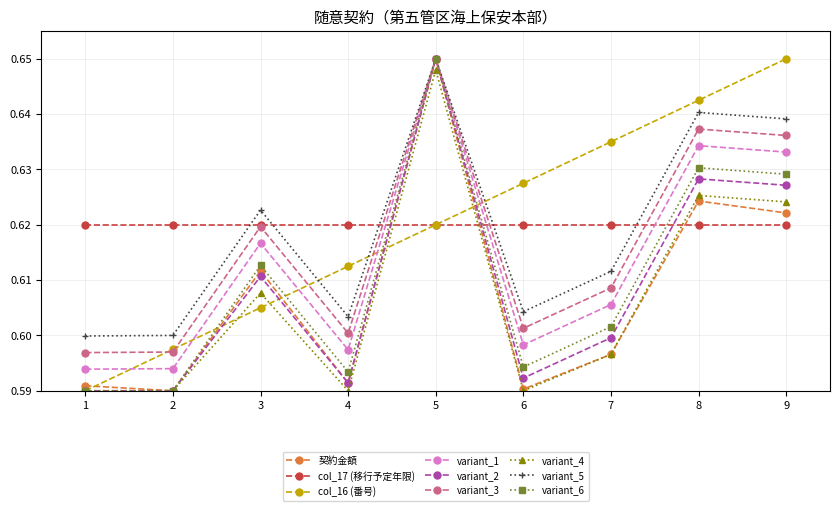

True or false: 契約金額 has more than 1 interior local peaks.

True